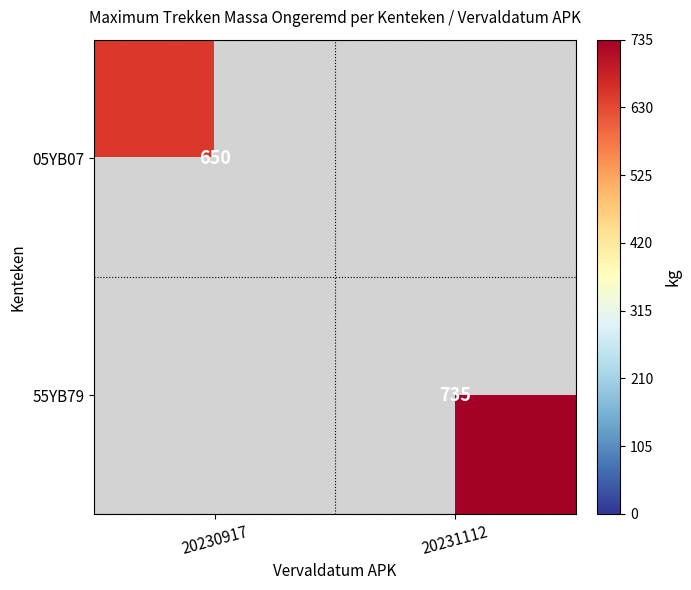

The 05YB07 series shows 650 at 20230917. True or false?

True